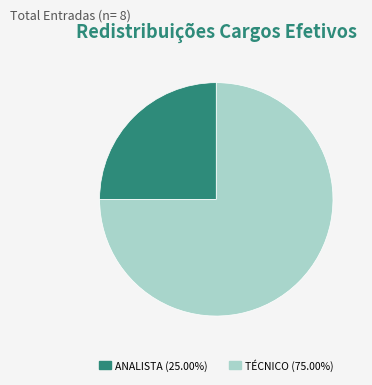

Is there a majority slice in this chart?

Yes